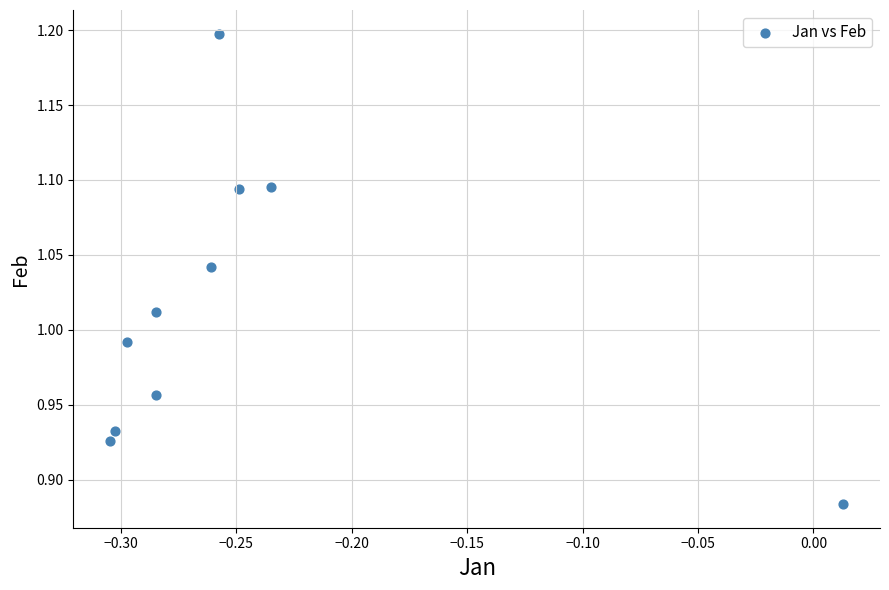

What is the range of X values (max minus min)?

0.3